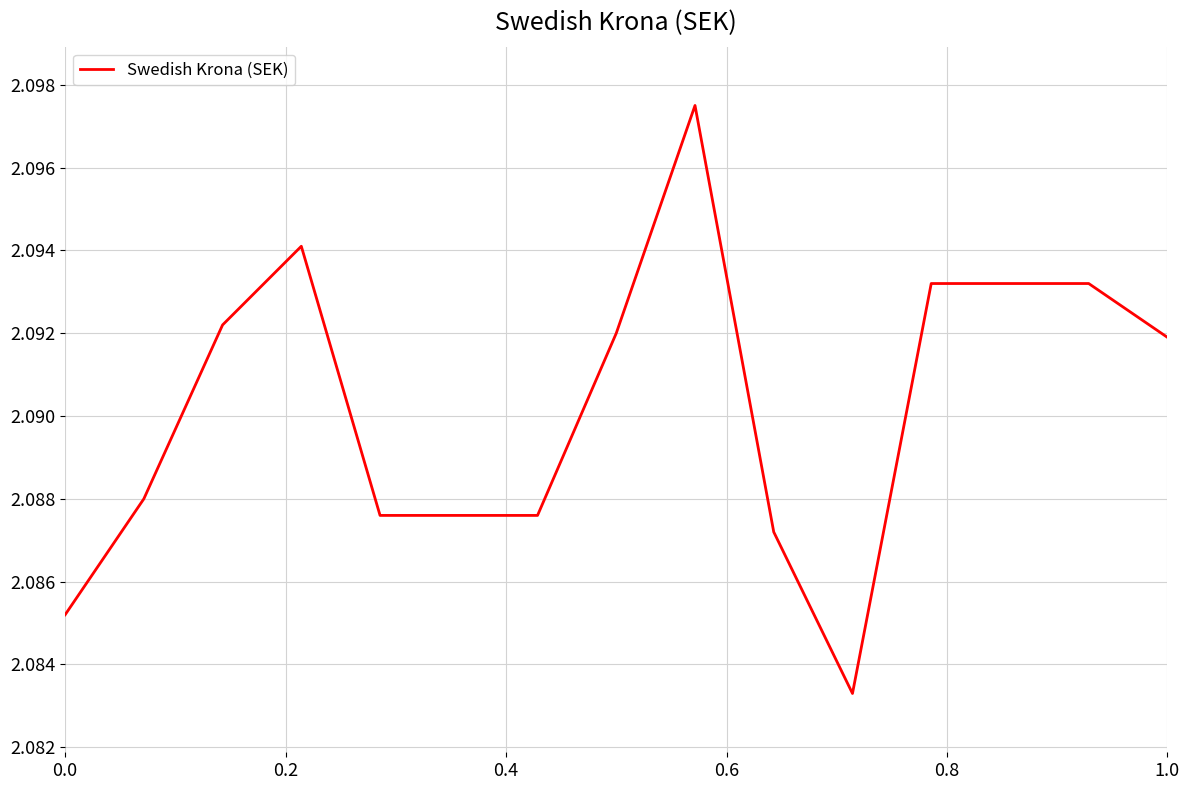

What is the smallest value displayed?

2.1